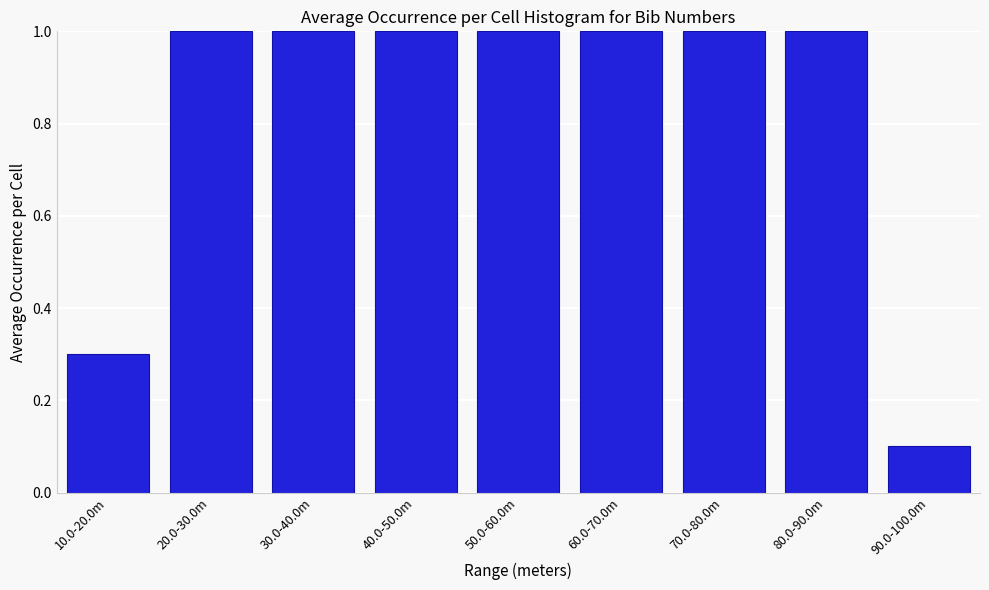

Reading left to right, transcribe all the data shown in this chart.

0.3	1.0	1.0	1.0	1.0	1.0	1.0	1.0	0.1